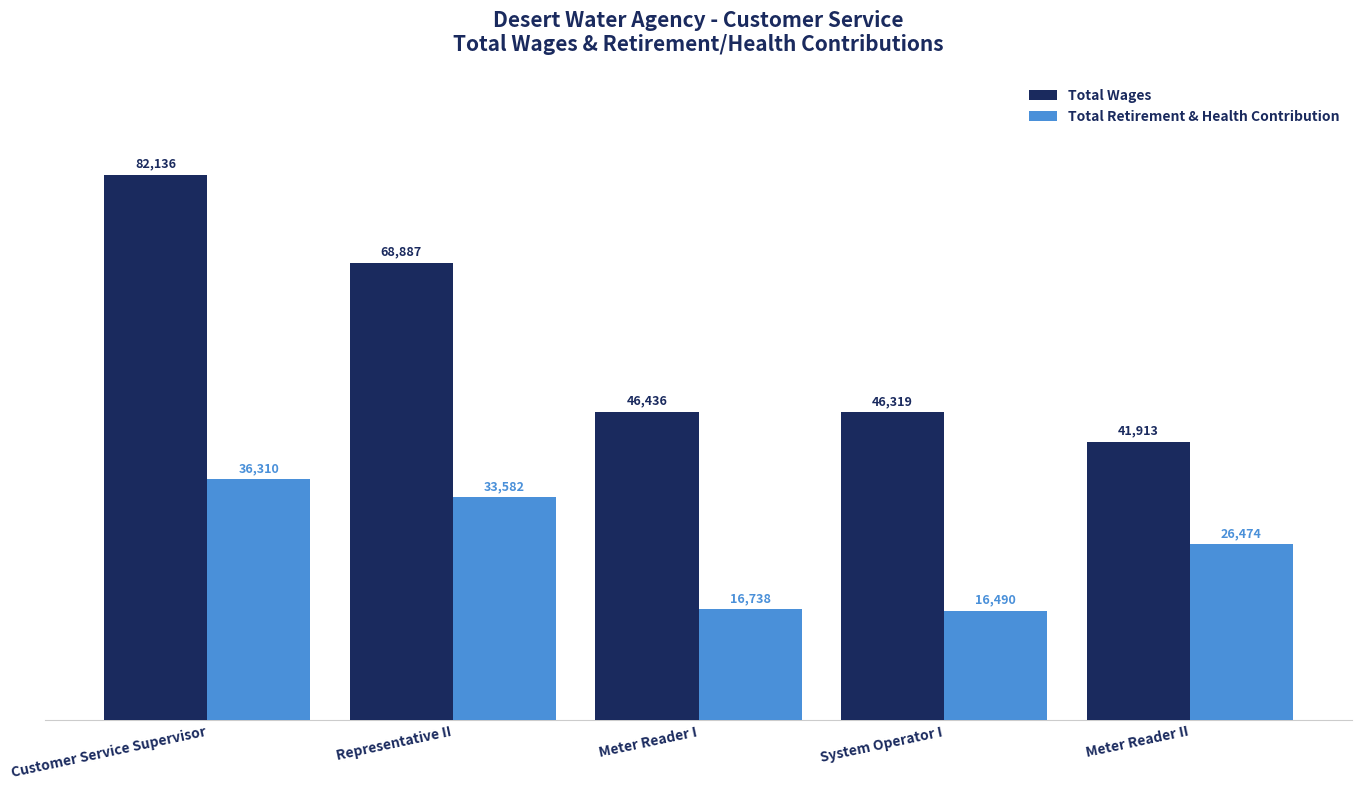

What is the label of the 4th bar from the left?

System Operator I